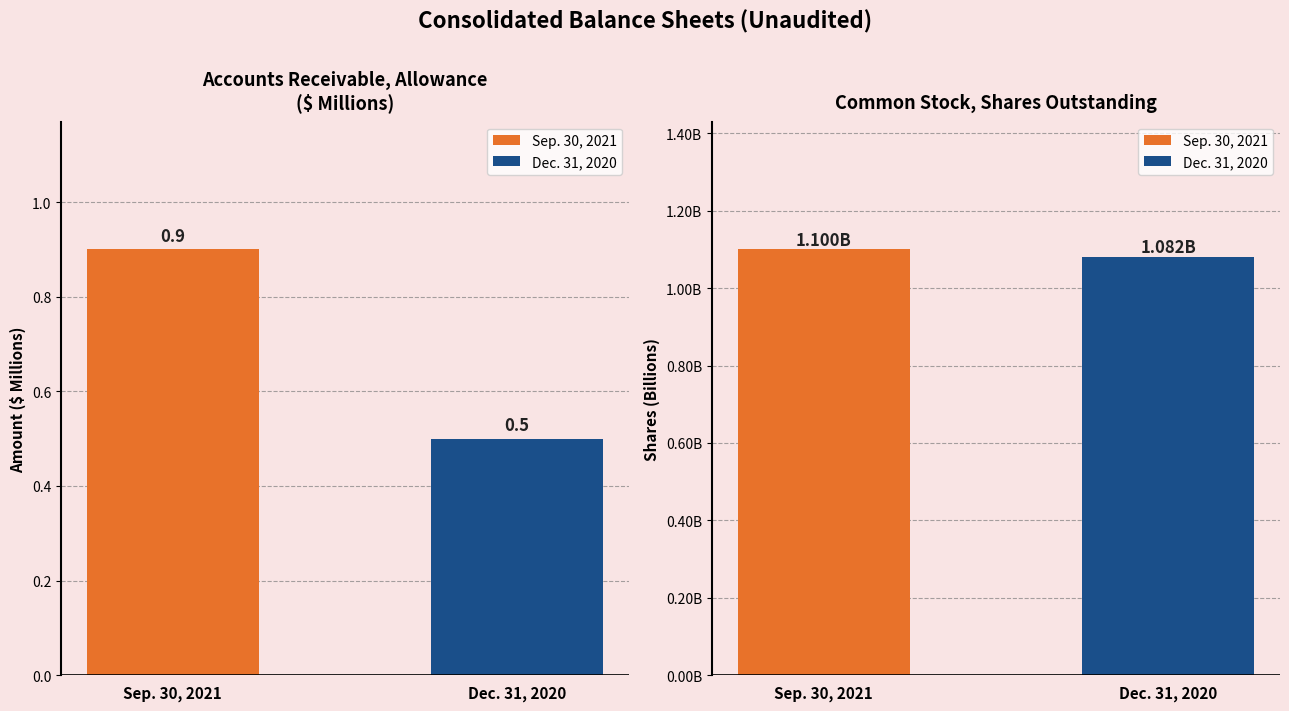

How many categories are shown in the chart?

2